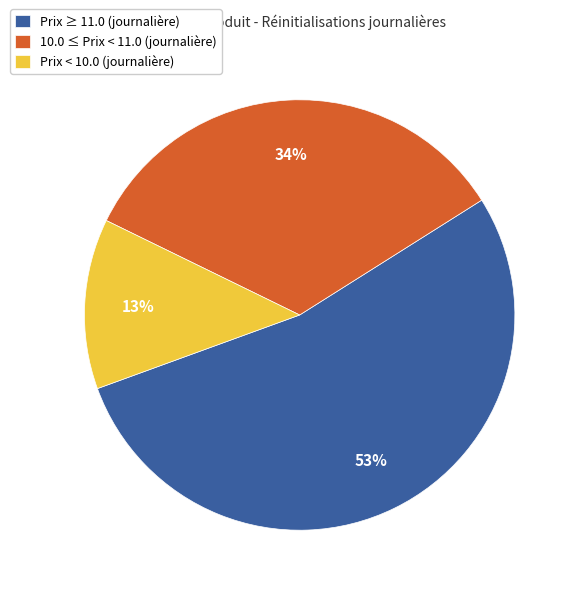

What is the smallest slice in the pie chart?

Prix < 10.0 (journalière)